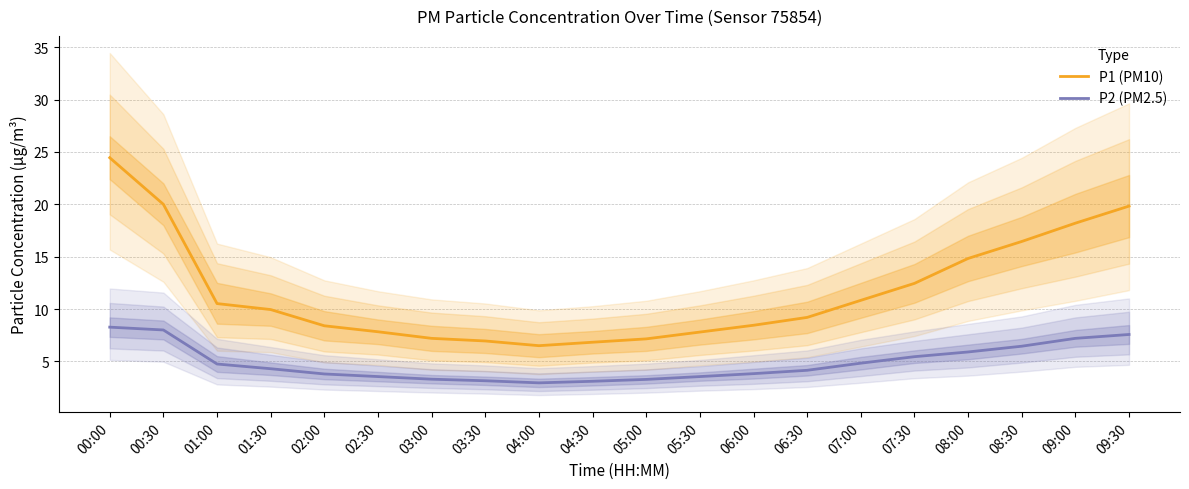

Reading left to right, transcribe all the data shown in this chart.

P1 (PM10): 00:00=24.4	00:30=20.0	01:00=10.5	01:30=9.9	02:00=8.4	02:30=7.8	03:00=7.2	03:30=7.0	04:00=6.5	04:30=6.8	05:00=7.2	05:30=7.8	06:00=8.4	06:30=9.2	07:00=10.8	07:30=12.4	08:00=14.8	08:30=16.4	09:00=18.2	09:30=19.8
P2 (PM2.5): 00:00=8.3	00:30=8.0	01:00=4.8	01:30=4.3	02:00=3.8	02:30=3.5	03:00=3.3	03:30=3.1	04:00=3.0	04:30=3.1	05:00=3.3	05:30=3.5	06:00=3.8	06:30=4.2	07:00=4.8	07:30=5.5	08:00=5.9	08:30=6.5	09:00=7.2	09:30=7.6